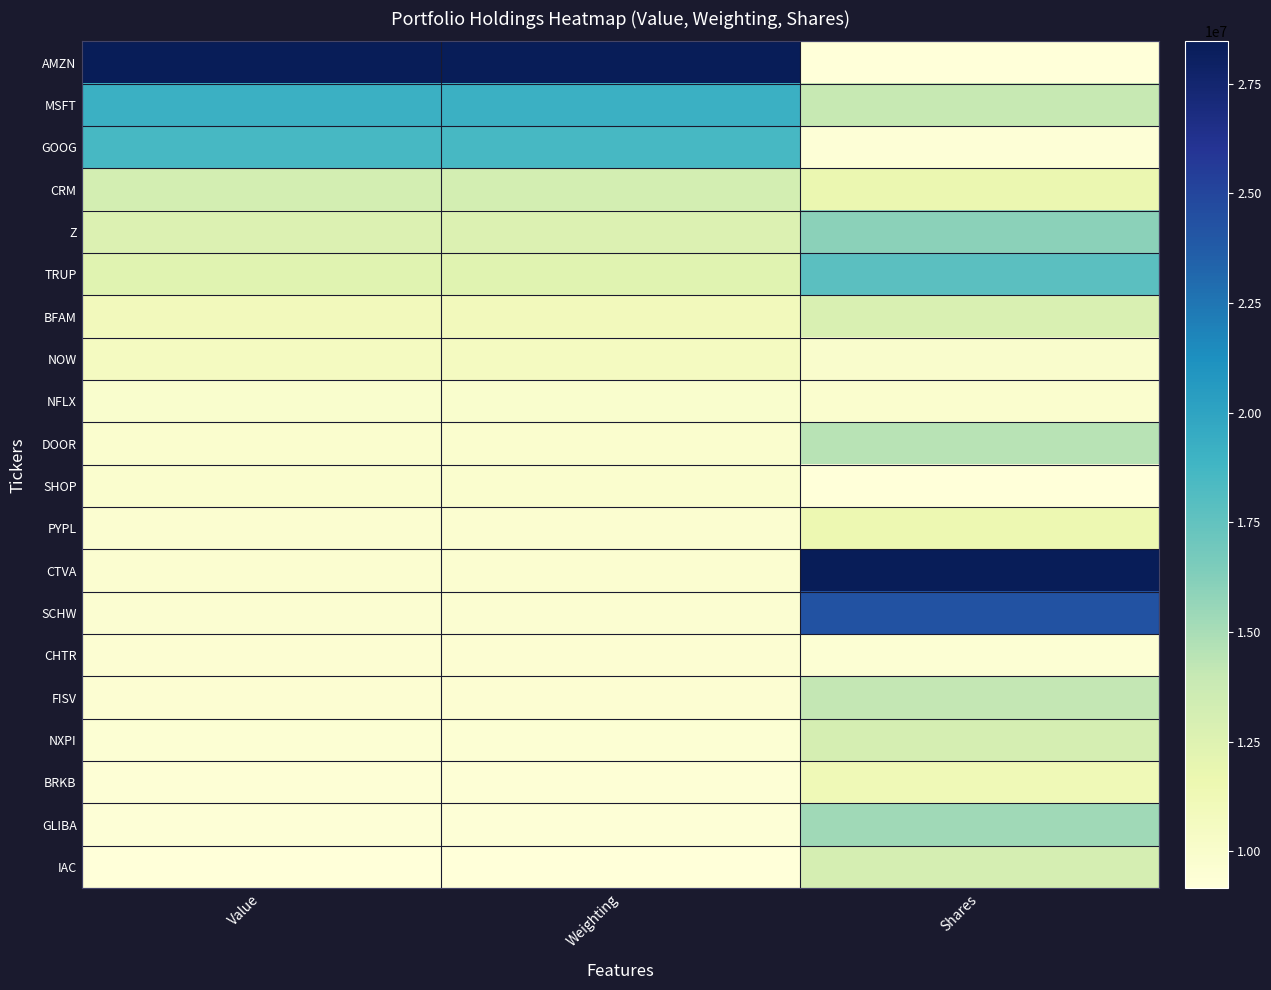

At how many categories does at least one series exceed 0?

3